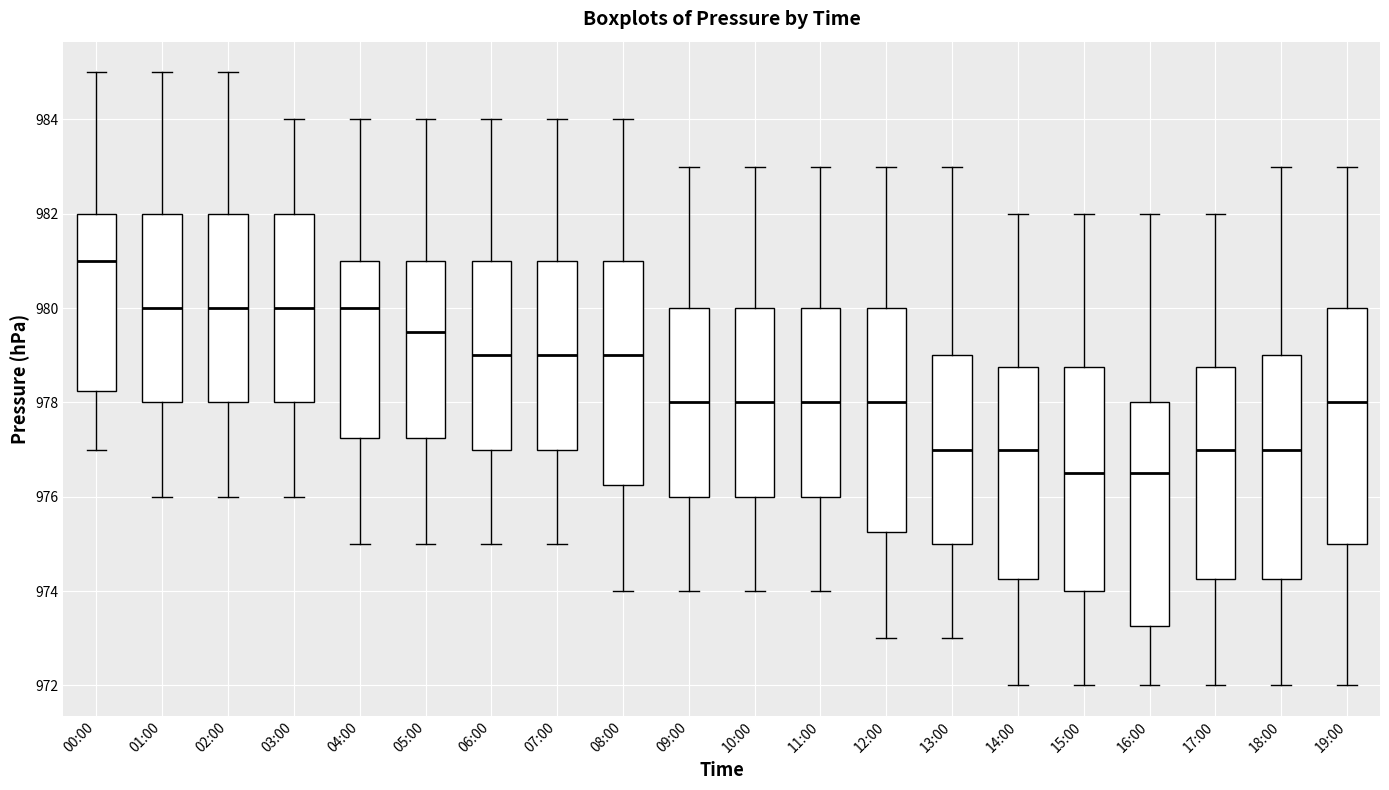

Where is the lower edge of the box for 07:00 on the y-axis? The values are not printed on the chart, so give them approximately, as read against the axis.

977.0